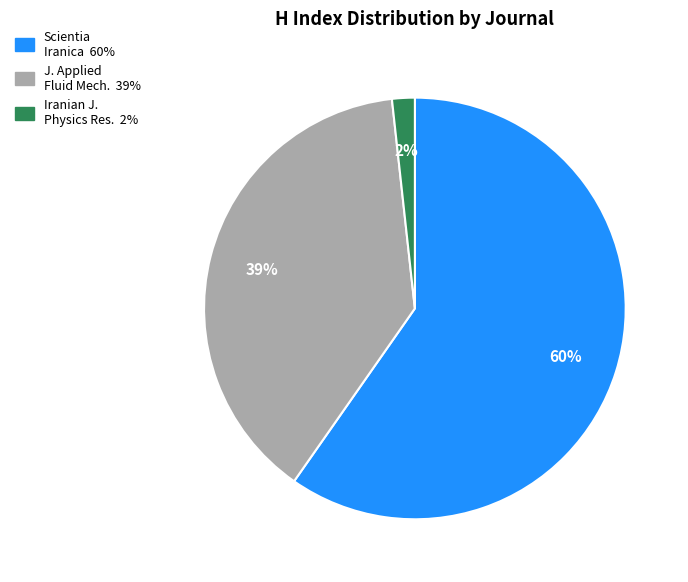

Is there a majority slice in this chart?

Yes